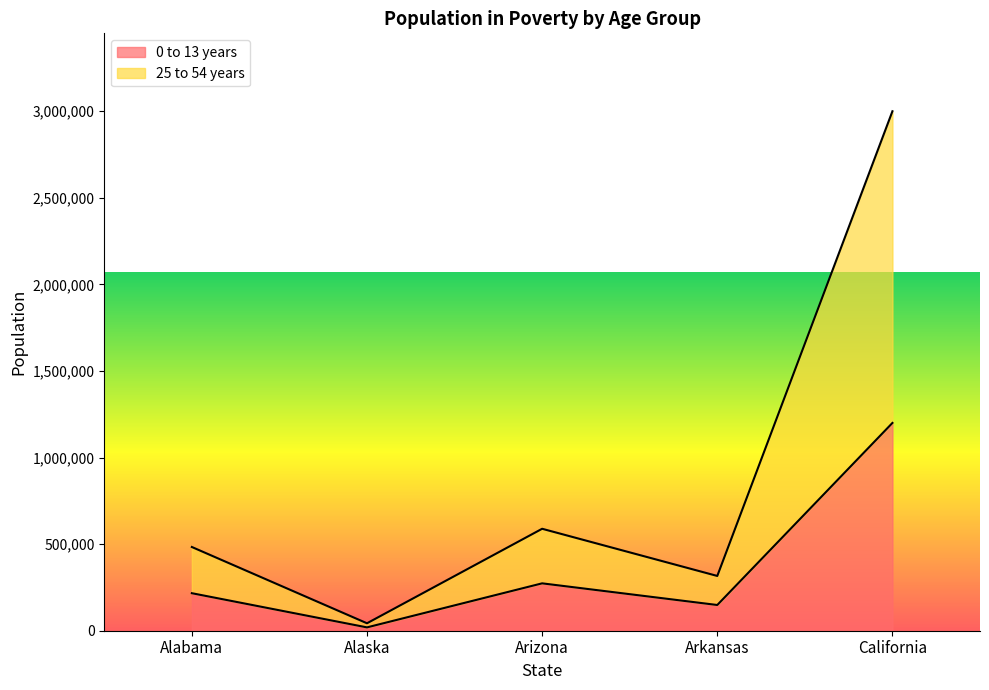

Which series changed the most between Alaska and California?

25 to 54 years